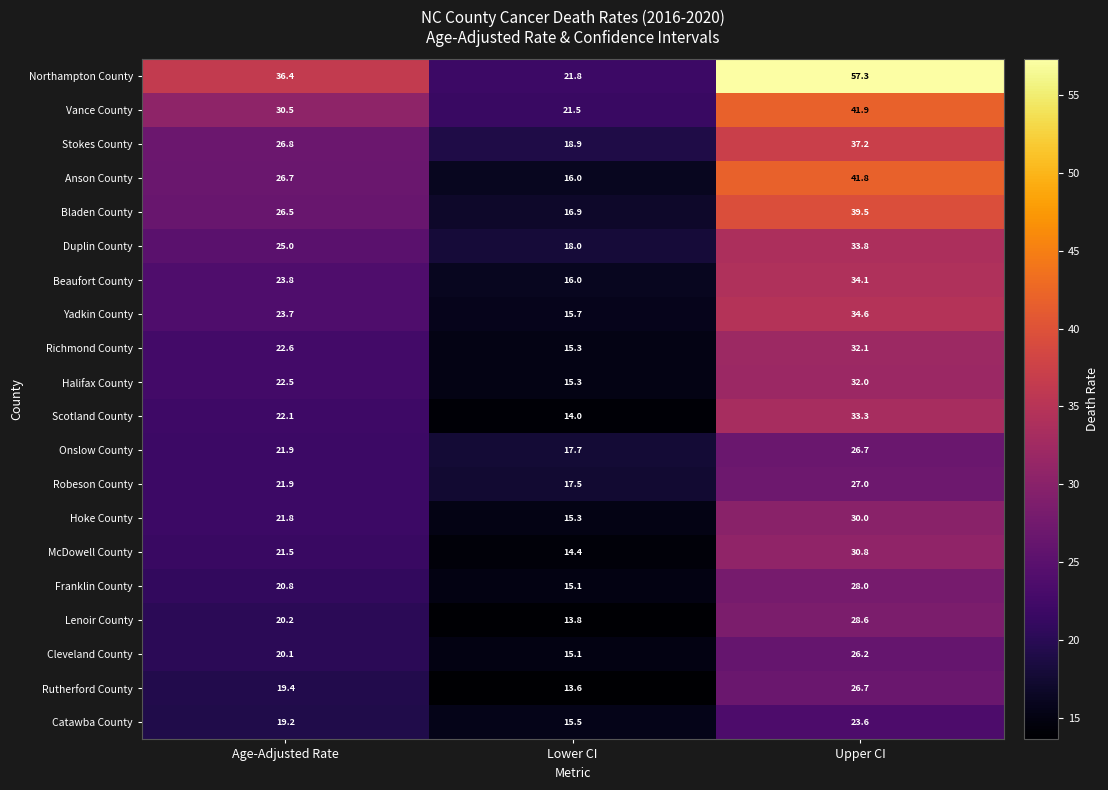

Is the value of Cleveland County at Age-Adjusted Rate greater than the value of Stokes County at Lower CI?

Yes